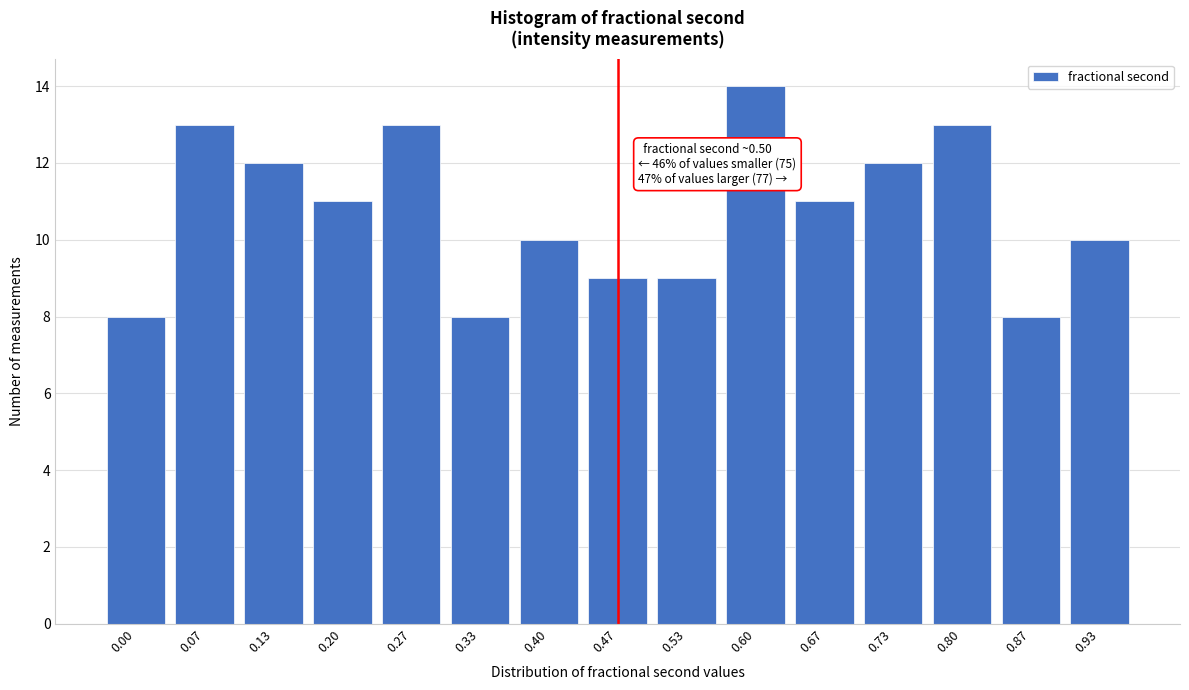

Reading left to right, what are all the values shown in this chart?

0.00=8	0.07=13	0.13=12	0.20=11	0.27=13	0.33=8	0.40=10	0.47=9	0.53=9	0.60=14	0.67=11	0.73=12	0.80=13	0.87=8	0.93=10